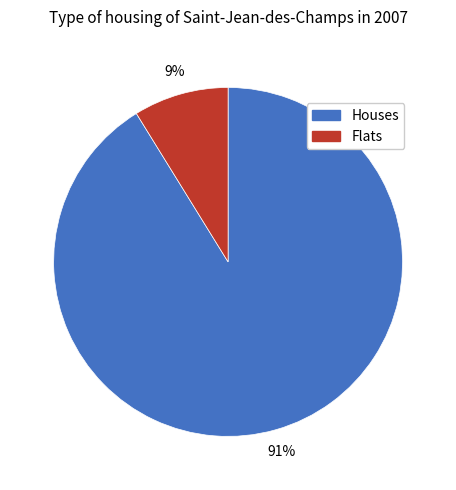

Rank the categories by value from lowest to highest.

Flats, Houses